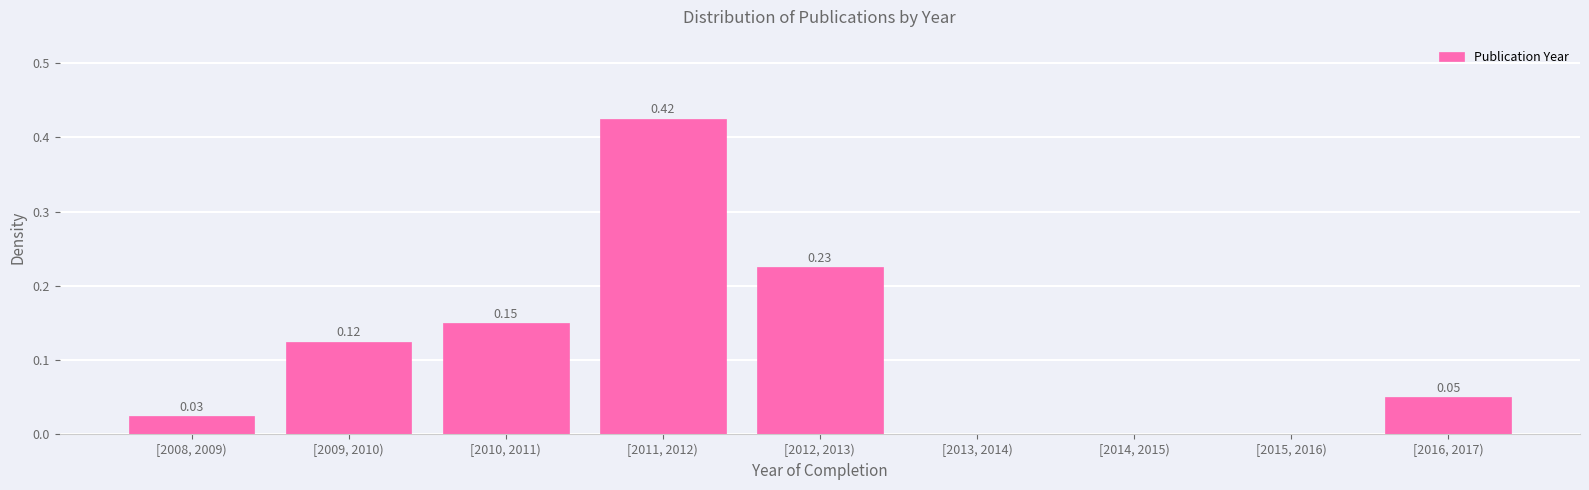

What is the sum of all values?

1.0